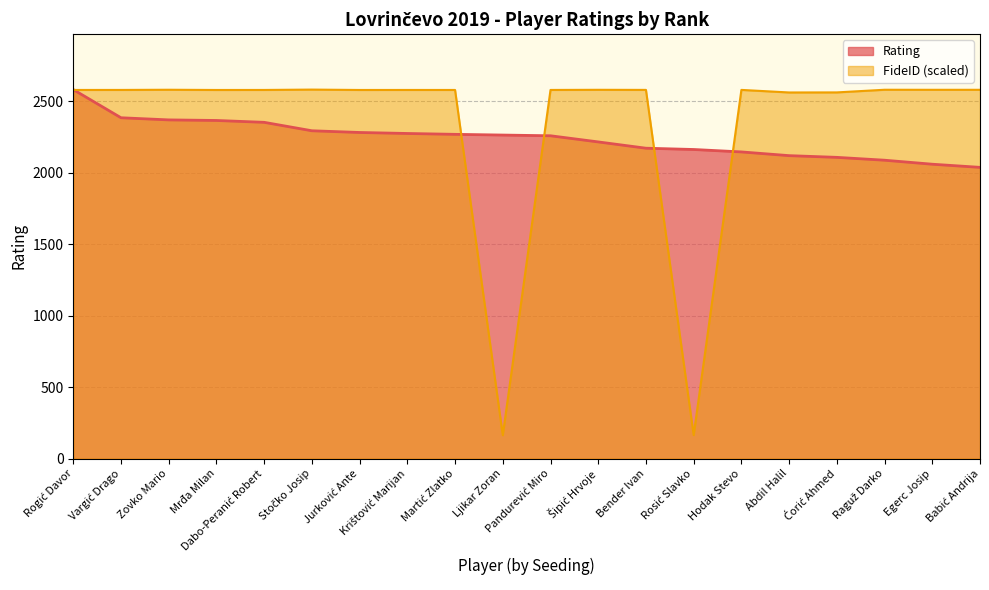

What is the total value across all series at Vargić Drago?

4962.6